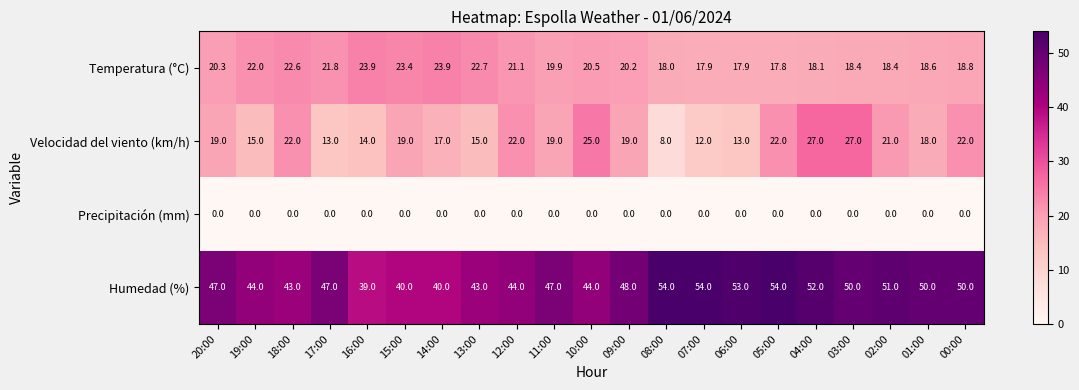

What is the total value across all series at 07:00?

83.9